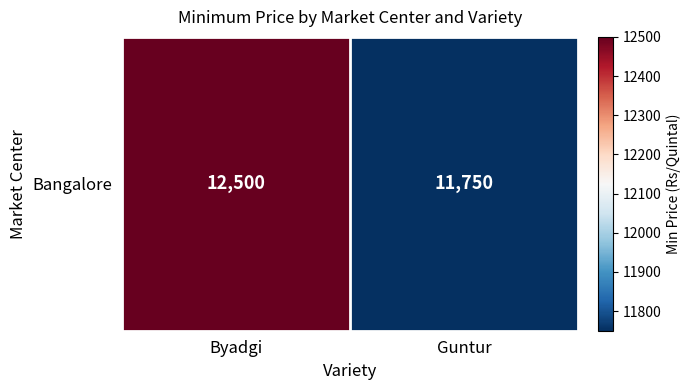

Reading left to right, transcribe all the data shown in this chart.

Byadgi=12500	Guntur=11750